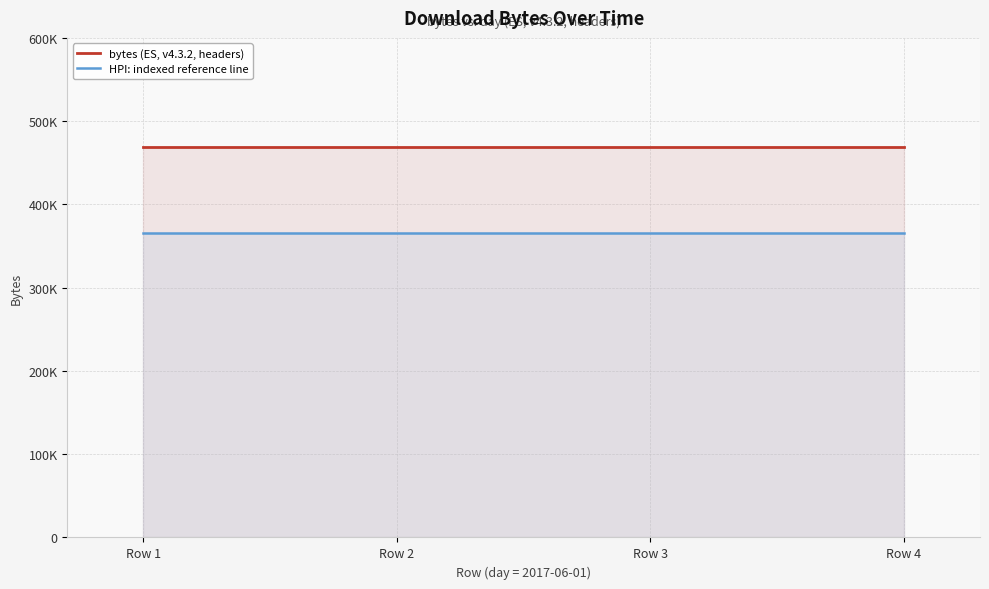

True or false: bytes (ES, v4.3.2, headers) and HPI: indexed reference line cross at least once.

False